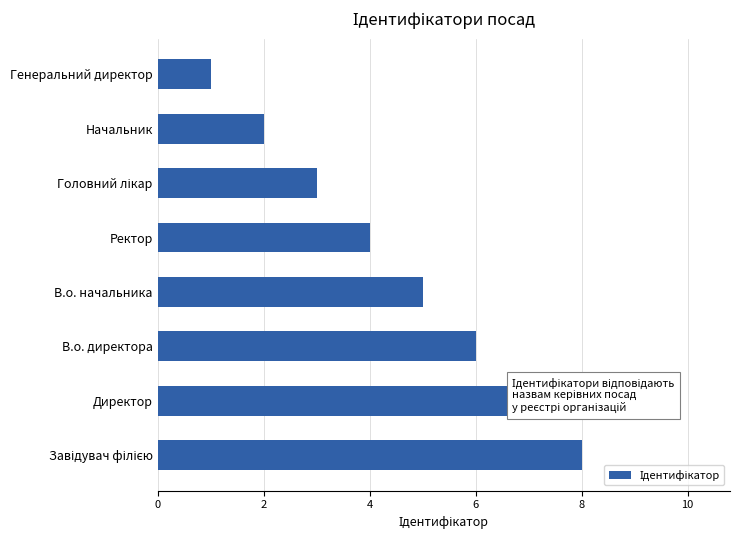

How many data points does each series have?

8